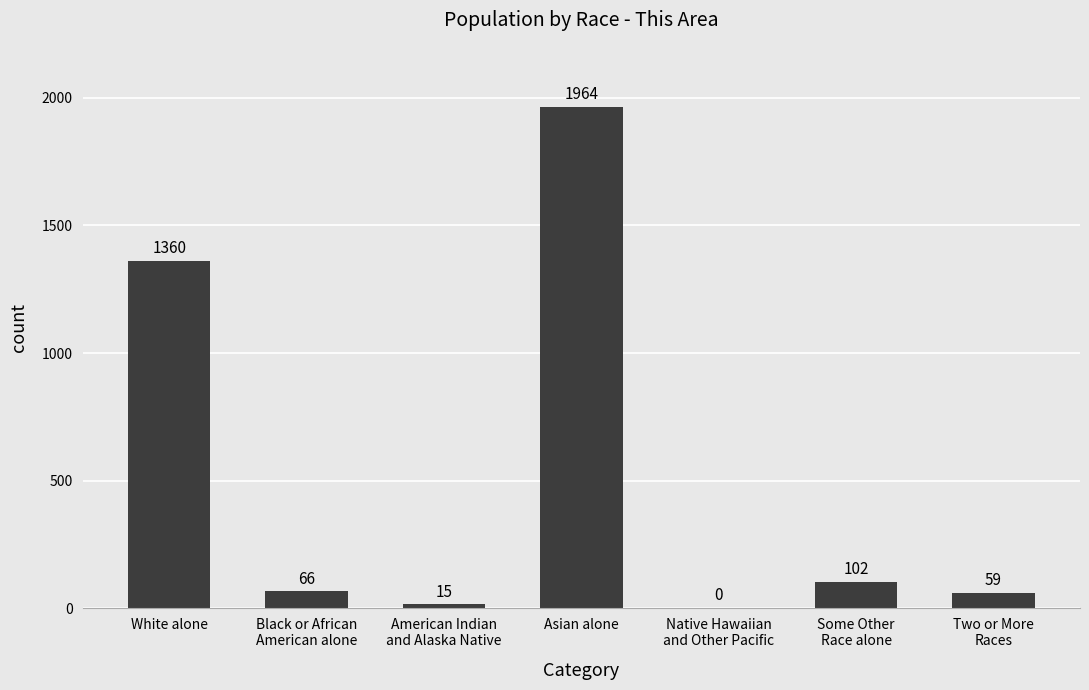

Reading left to right, extract all data points from this chart.

1360	66	15	1964	0	102	59